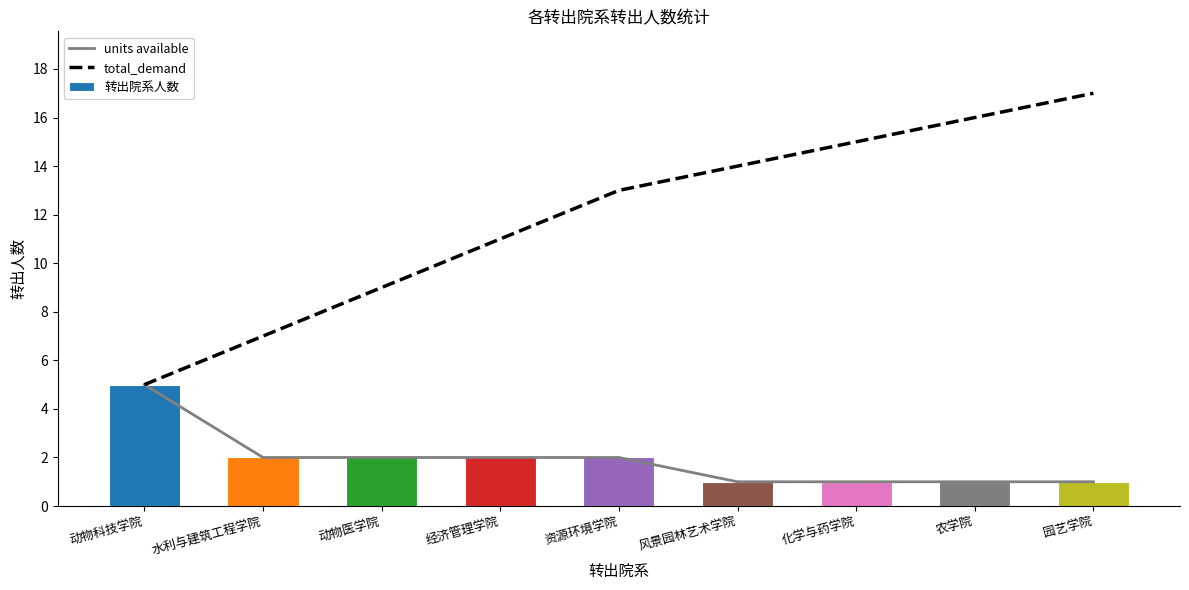

What is the difference between the 转出院系人数 values at 风景园林艺术学院 and 资源环境学院?

1